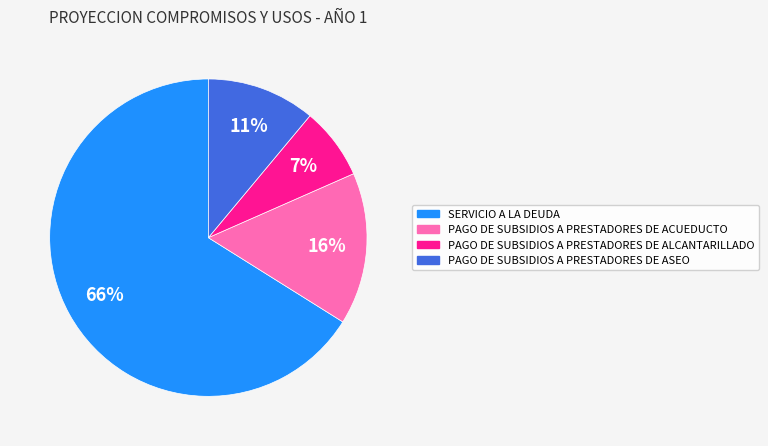

Rank the categories by value from lowest to highest.

PAGO DE SUBSIDIOS A PRESTADORES DE ALCANTARILLADO, PAGO DE SUBSIDIOS A PRESTADORES DE ASEO, PAGO DE SUBSIDIOS A PRESTADORES DE ACUEDUCTO, SERVICIO A LA DEUDA